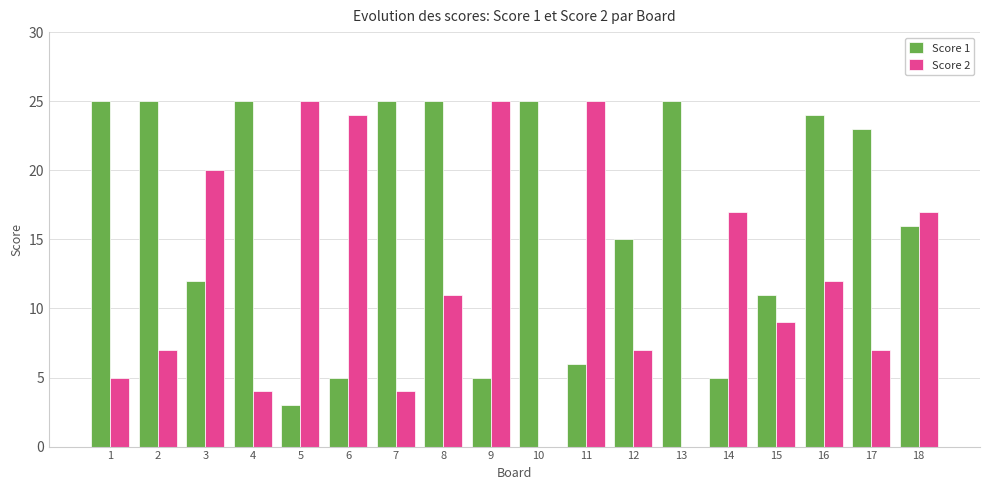

The Score 2 series shows 16 at 13. True or false?

False